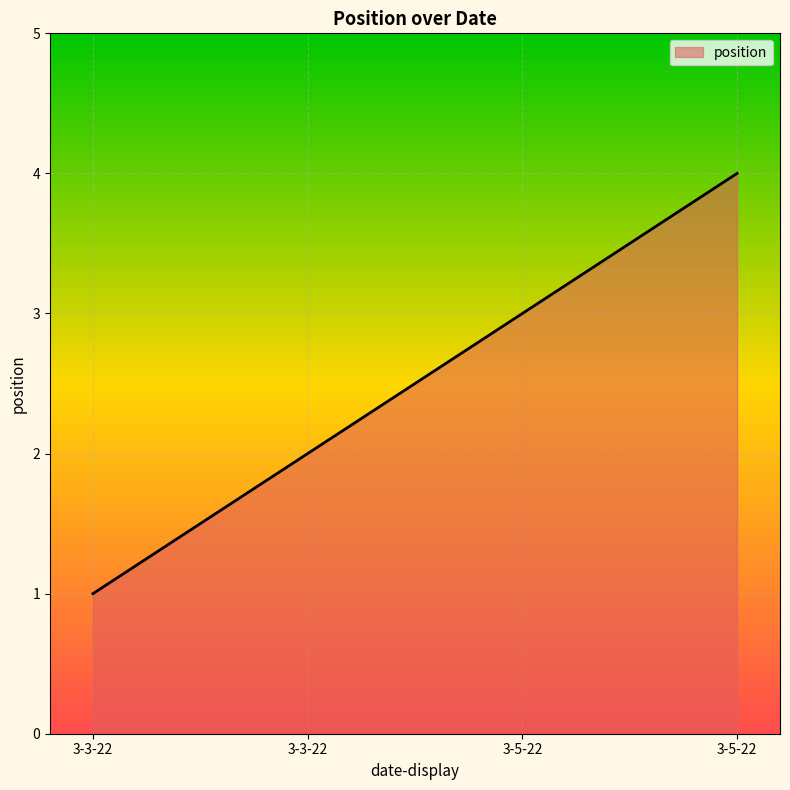

Does the chart have visible grid lines?

Yes